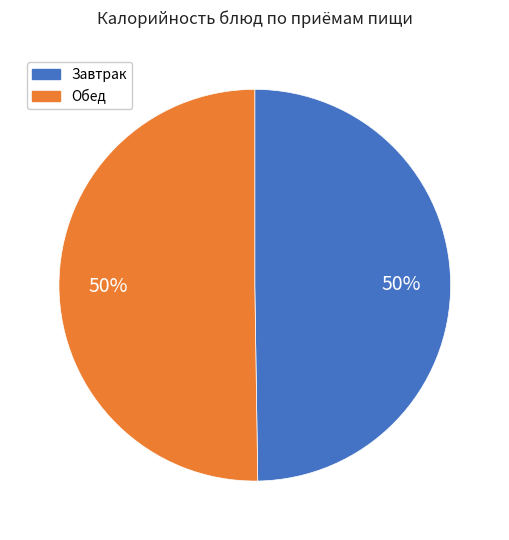

To the nearest percent, what is the average slice percentage?

50%